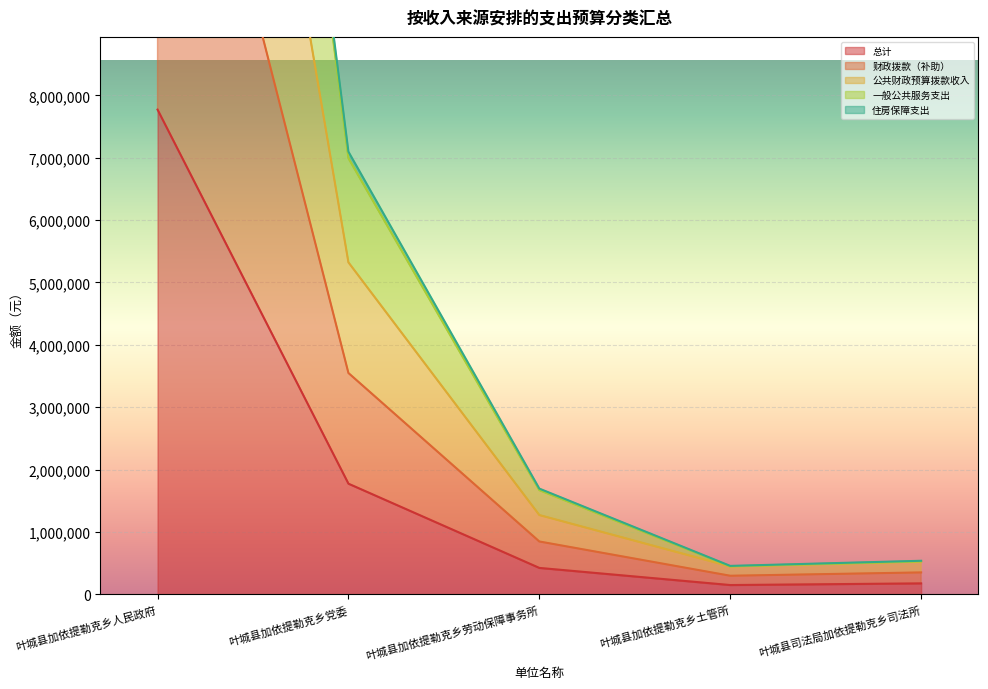

At which category does 财政拨款（补助） reach its first local valley?

叶城县加依提勒克乡土管所